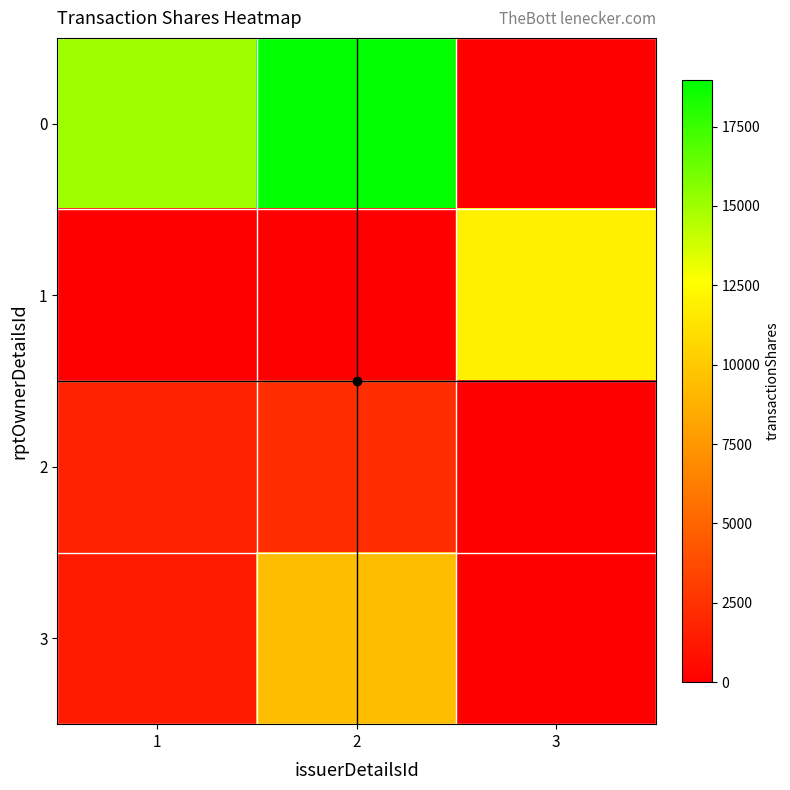

Reading left to right, extract all data points from this chart.

0: 1=14997	2=18971	3=0
1: 1=0	2=0	3=11922
2: 1=1700	2=2274	3=0
3: 1=1403	2=9351	3=0